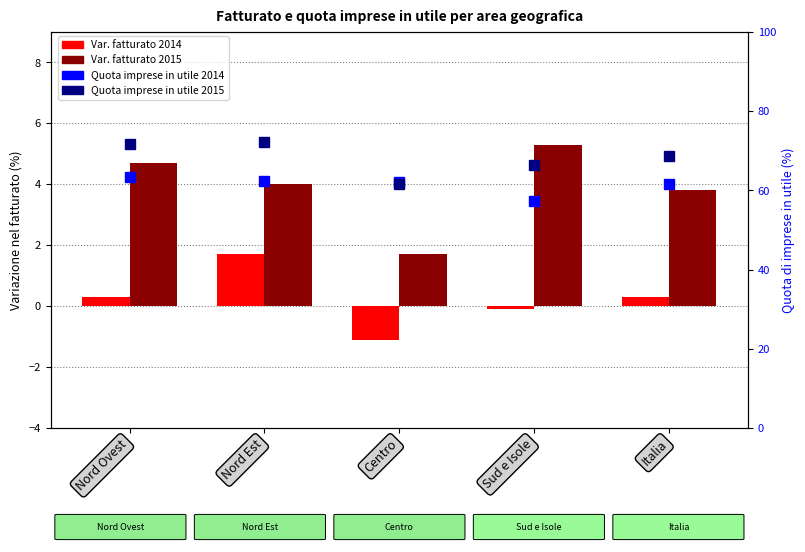

Is the value of Quota utile 2014 at Nord Est greater than the value of Var. fatturato 2015 at Italia?

Yes